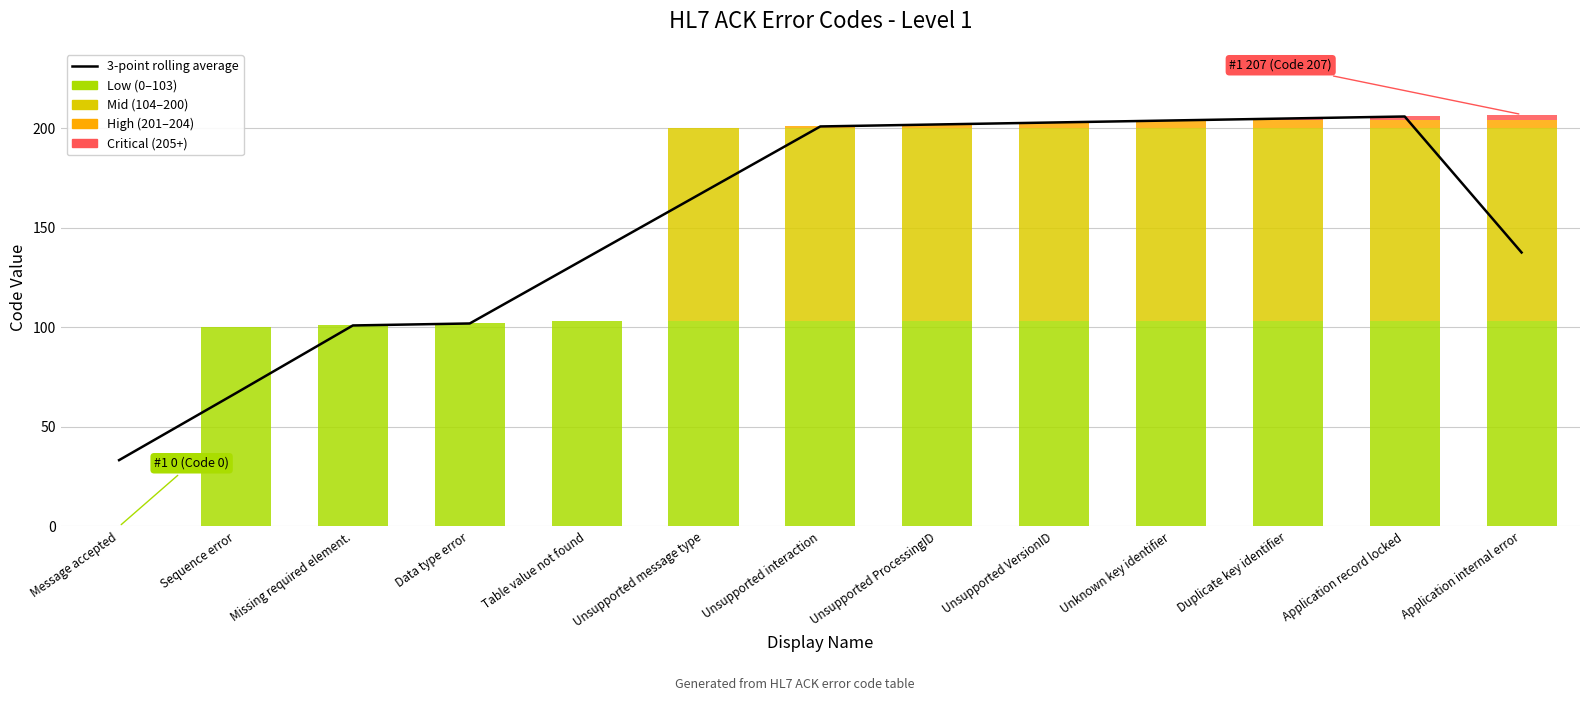

How many values are below 168?

6